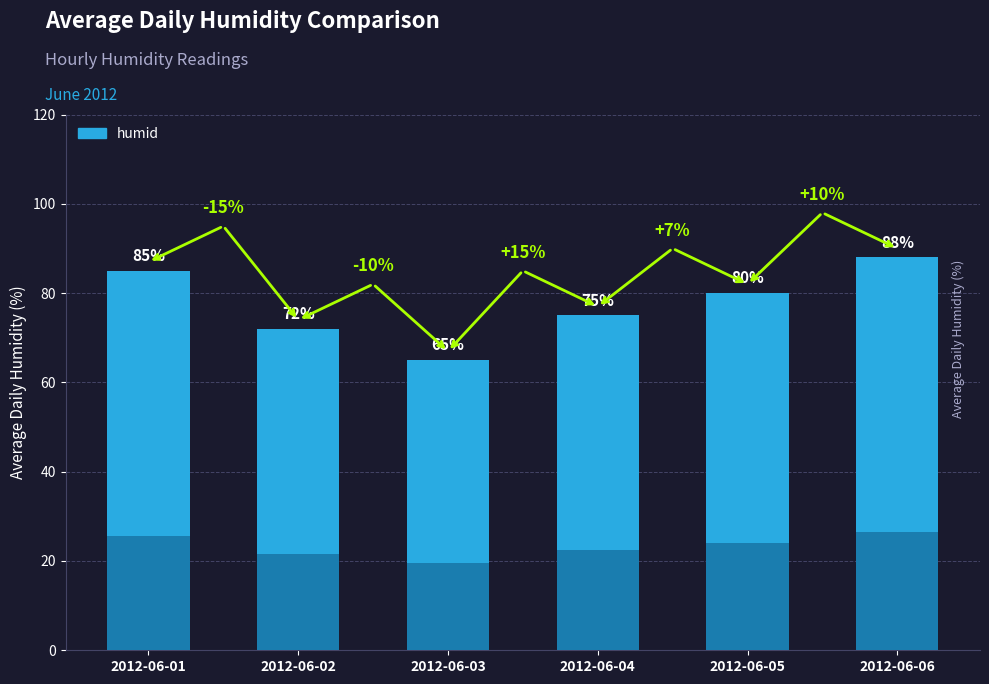

Reading right to left, extract all data points from this chart.

88	80	75	65	72	85